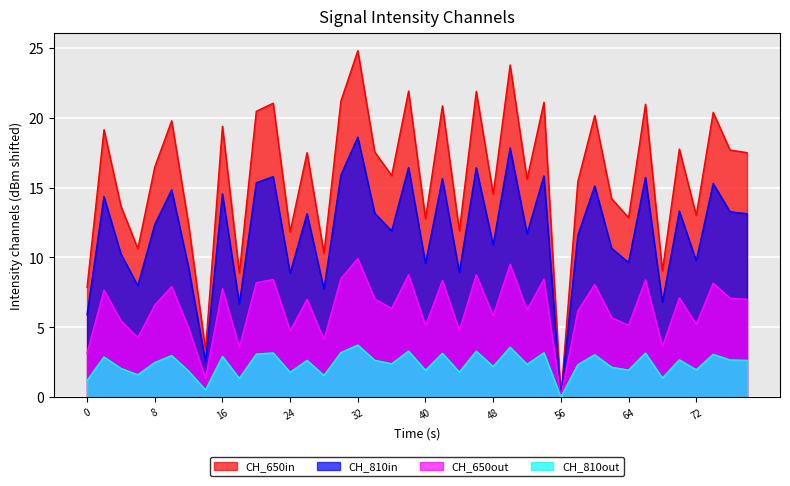

Is it true that CH_650in equals 14.5 at 48?

True